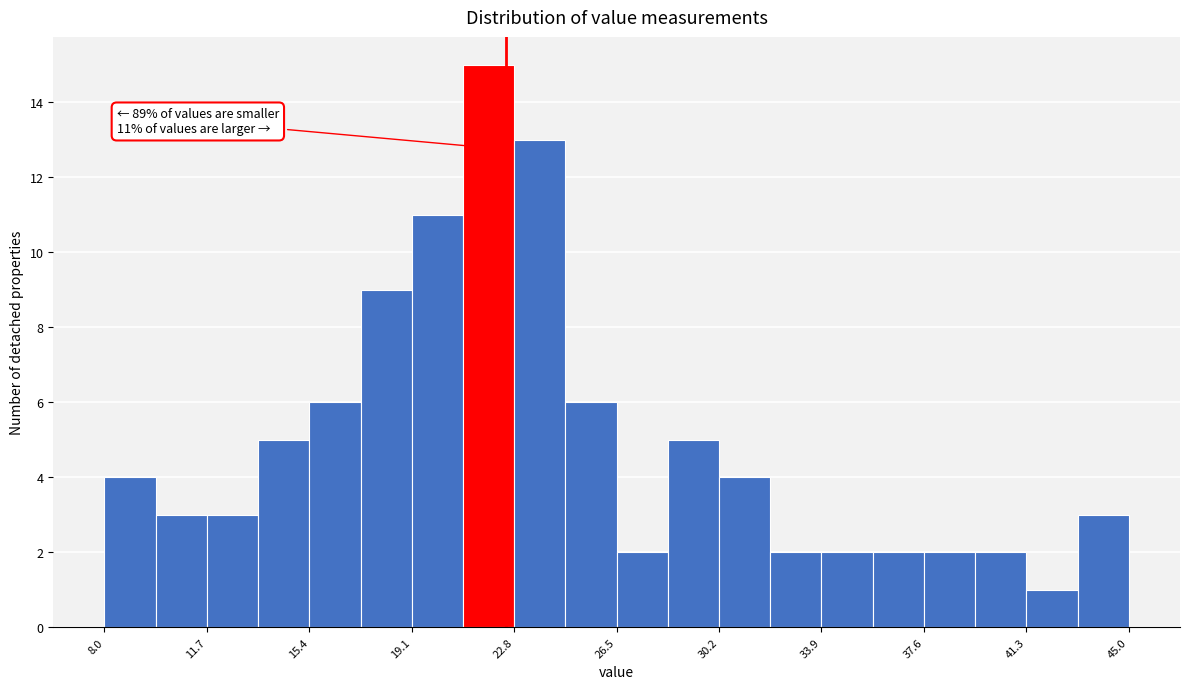

Read against the x-axis, roughly where is the centre of the tallest bar?

22.0